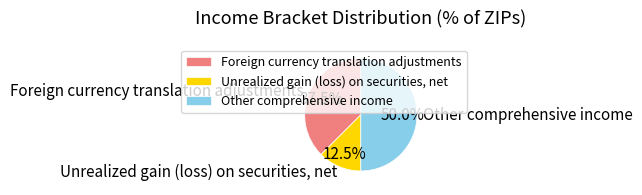

What is the largest slice in the pie chart?

Other comprehensive income